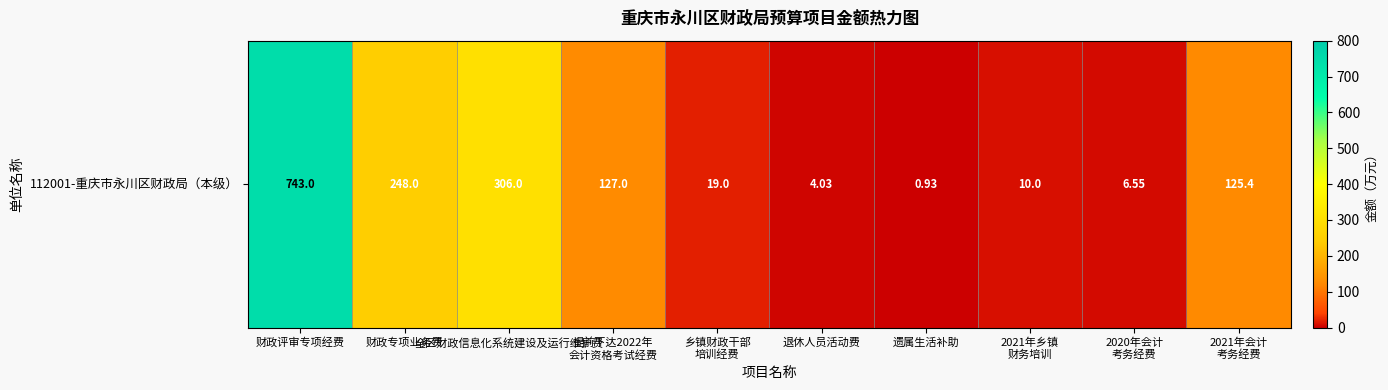

Where is the data nearest to the value 371?

全区财政信息化系统建设及运行维护费